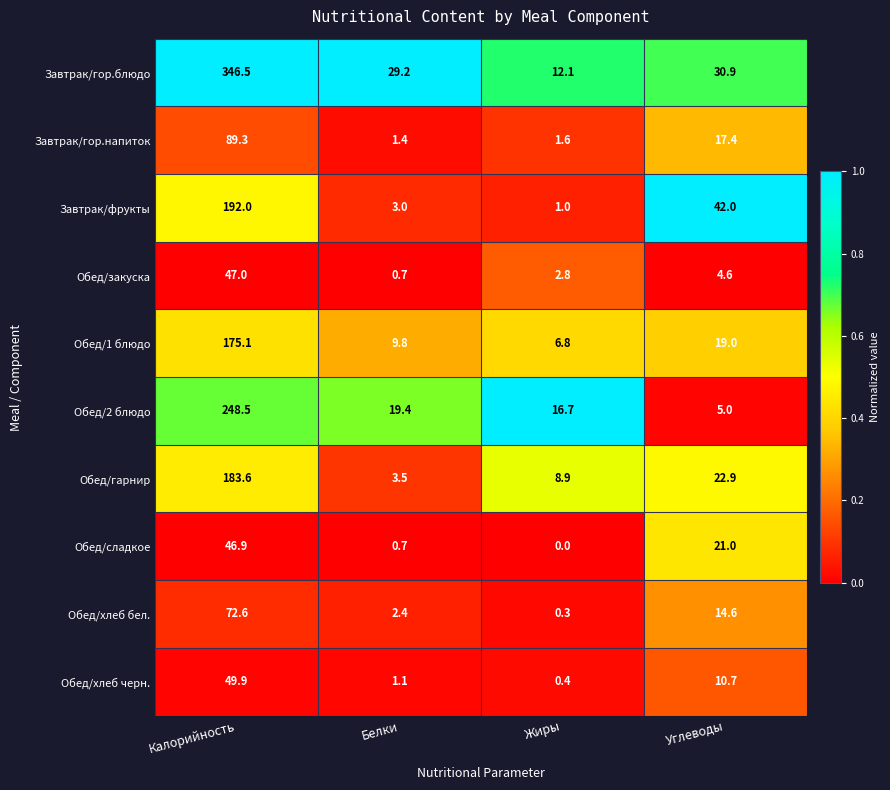

What is the sum of all Обед/2 блюдо values?

289.6